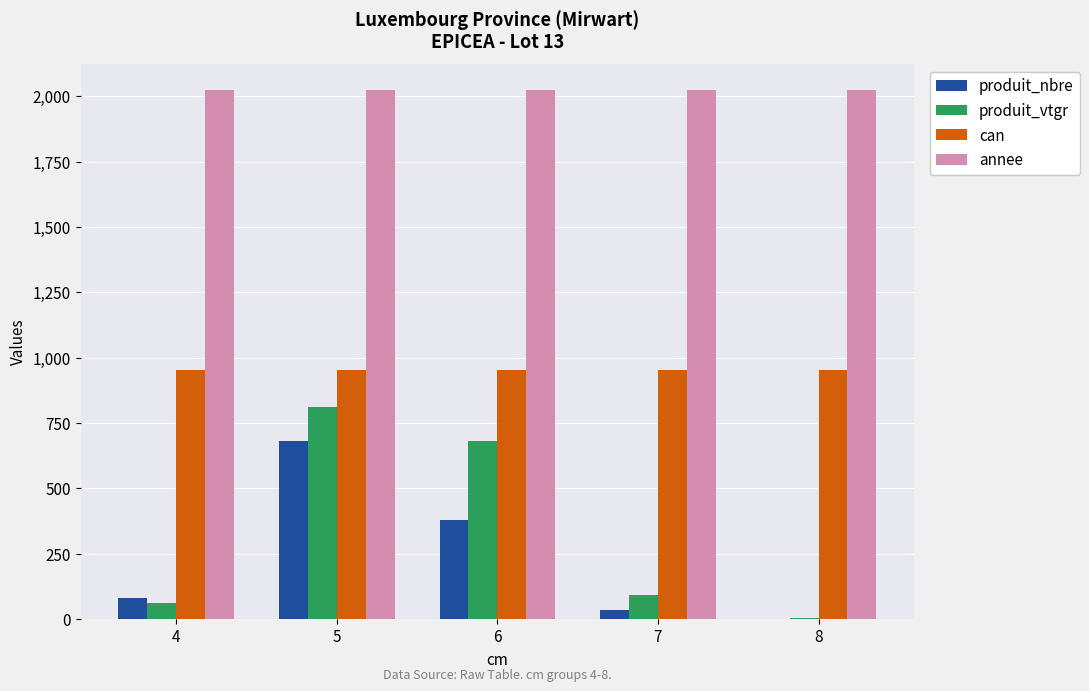

Which series has the widest spread of values?

produit_vtgr